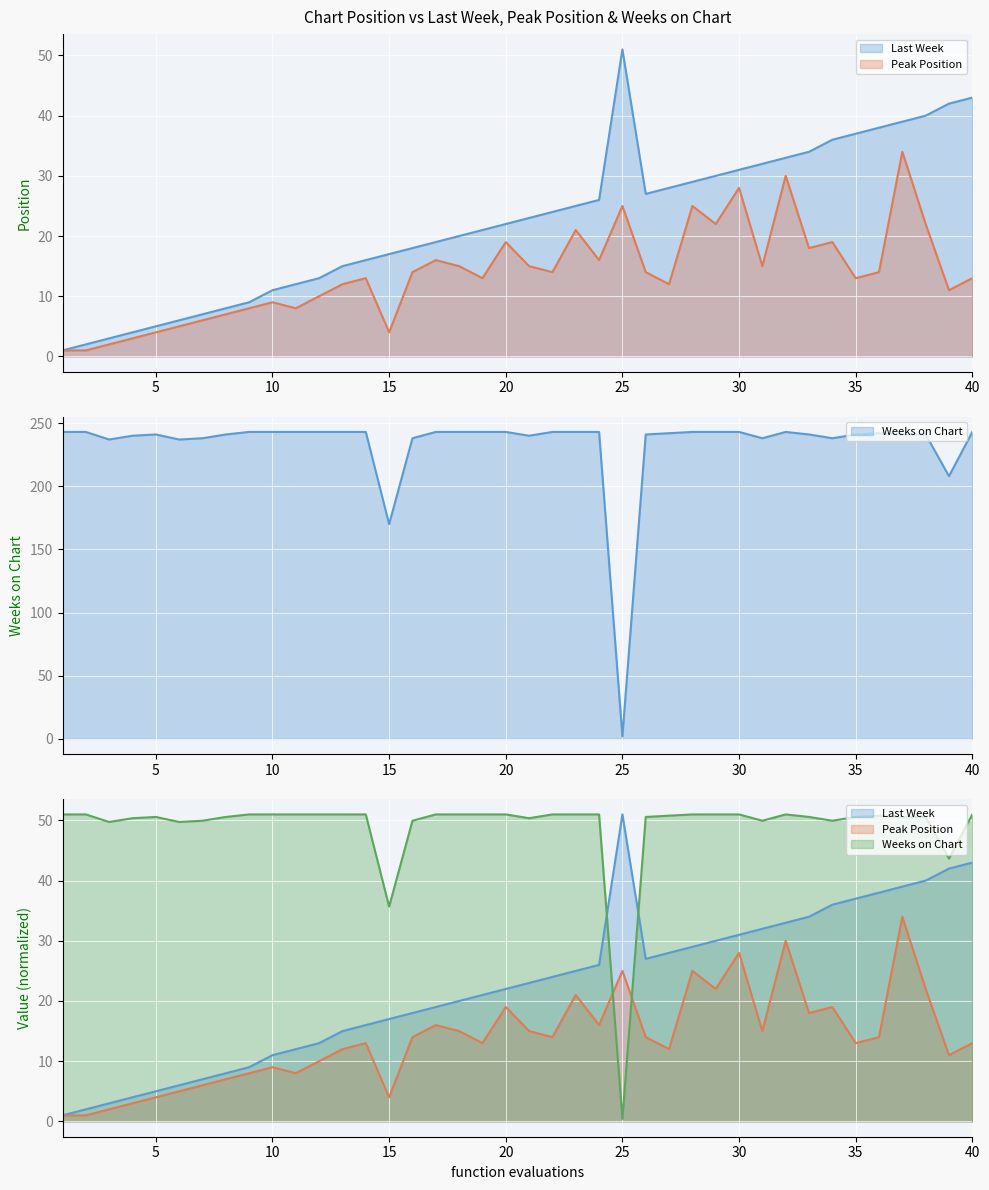

What is the minimum value shown in the chart?

1